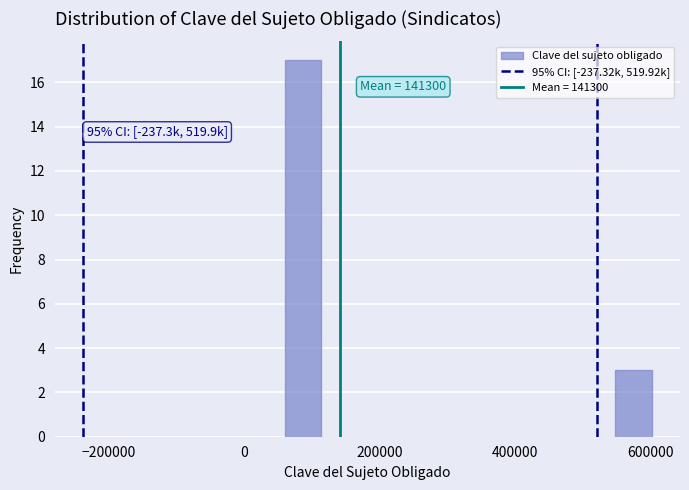

Around what value on the x-axis is the tallest bar? Give the approximate position of its centre, as read against the axis.

80000